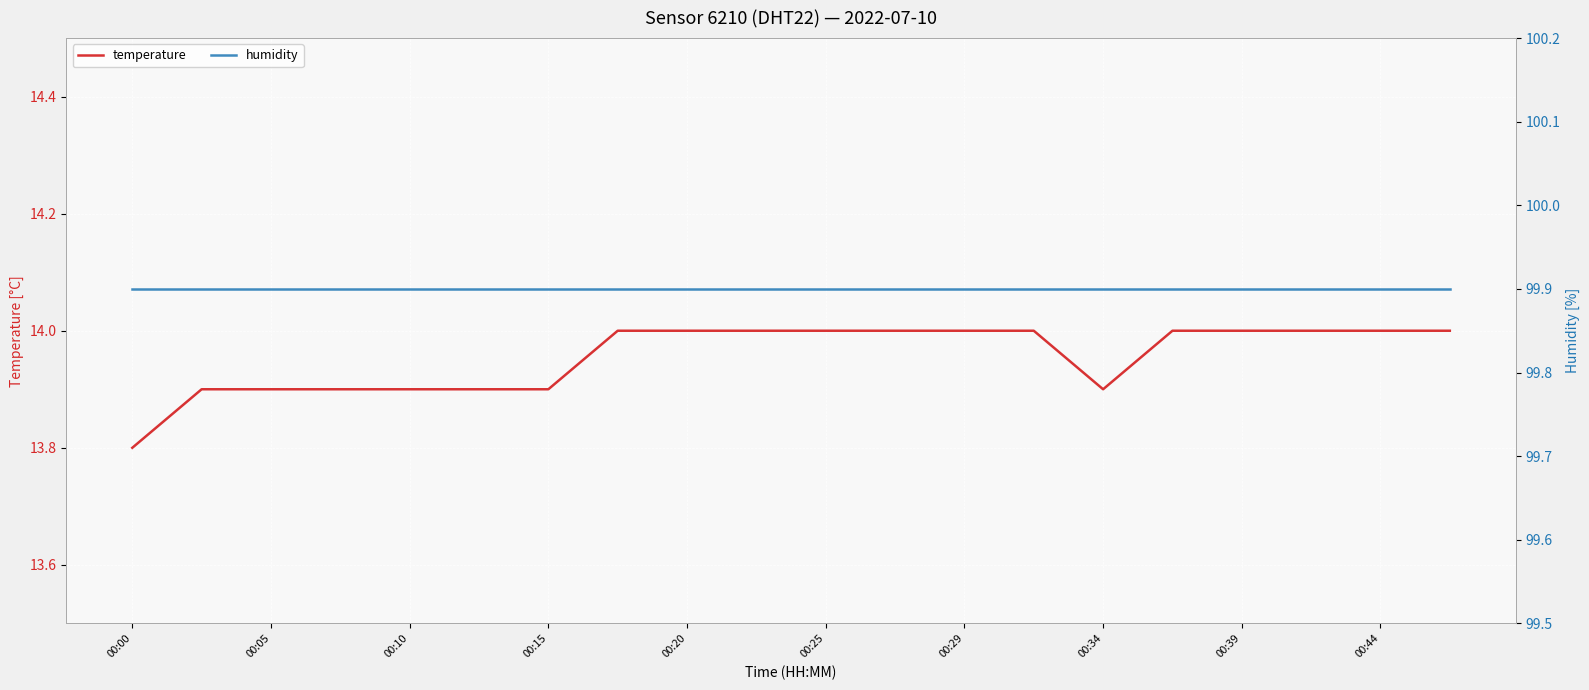

Which series has the largest range (max minus min)?

temperature